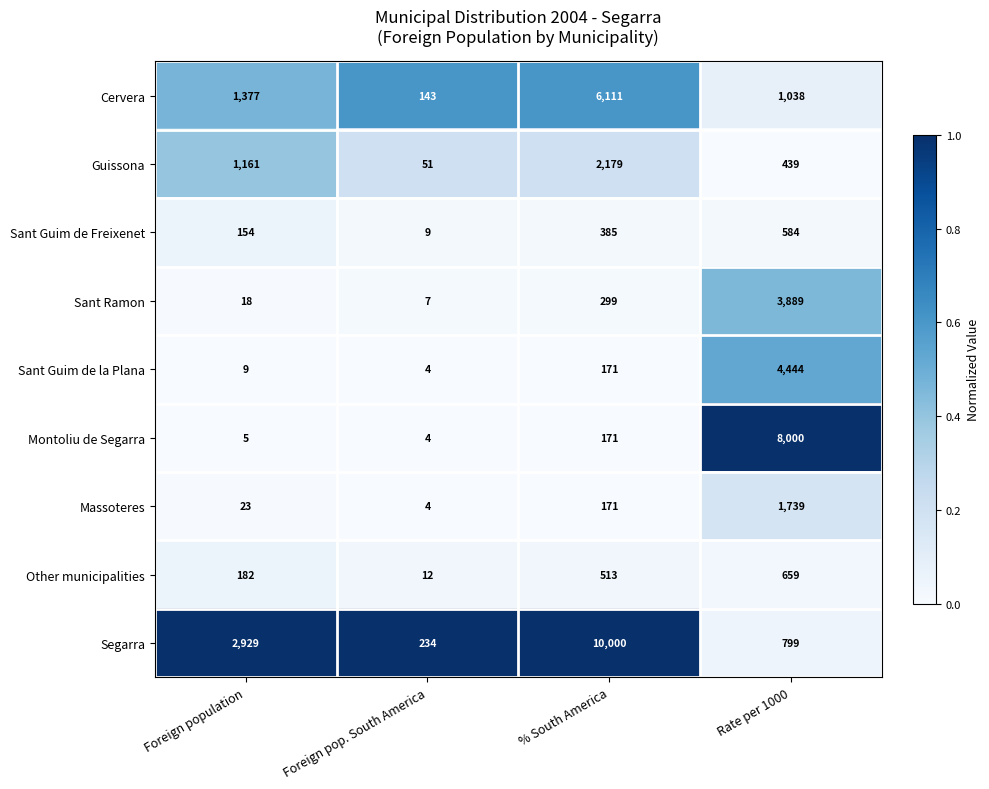

List the series in order of their peak value, highest first.

Segarra, Montoliu de Segarra, Cervera, Sant Guim de la Plana, Sant Ramon, Guissona, Massoteres, Other municipalities, Sant Guim de Freixenet